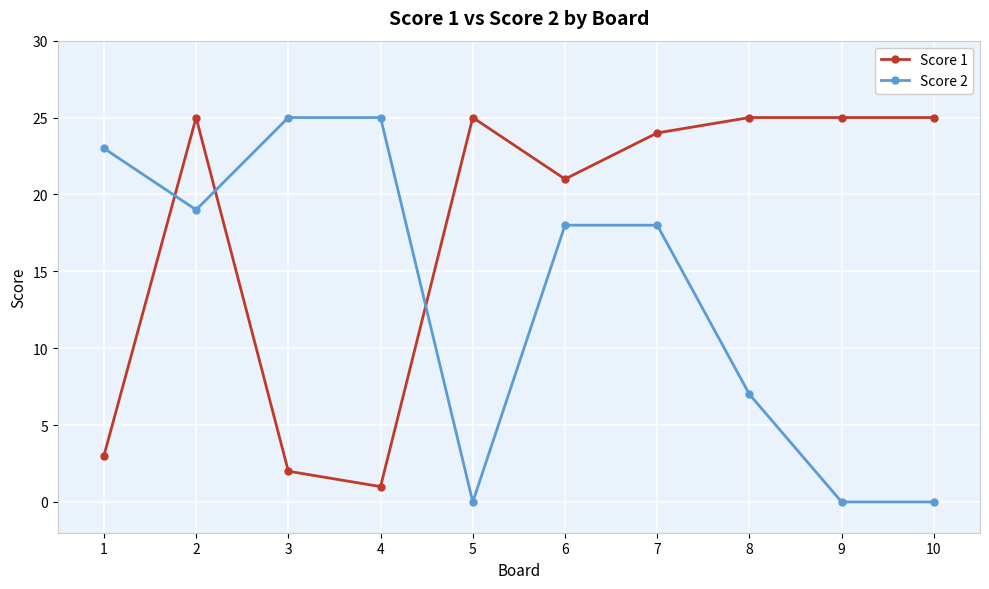

Which series has the largest range (max minus min)?

Score 2